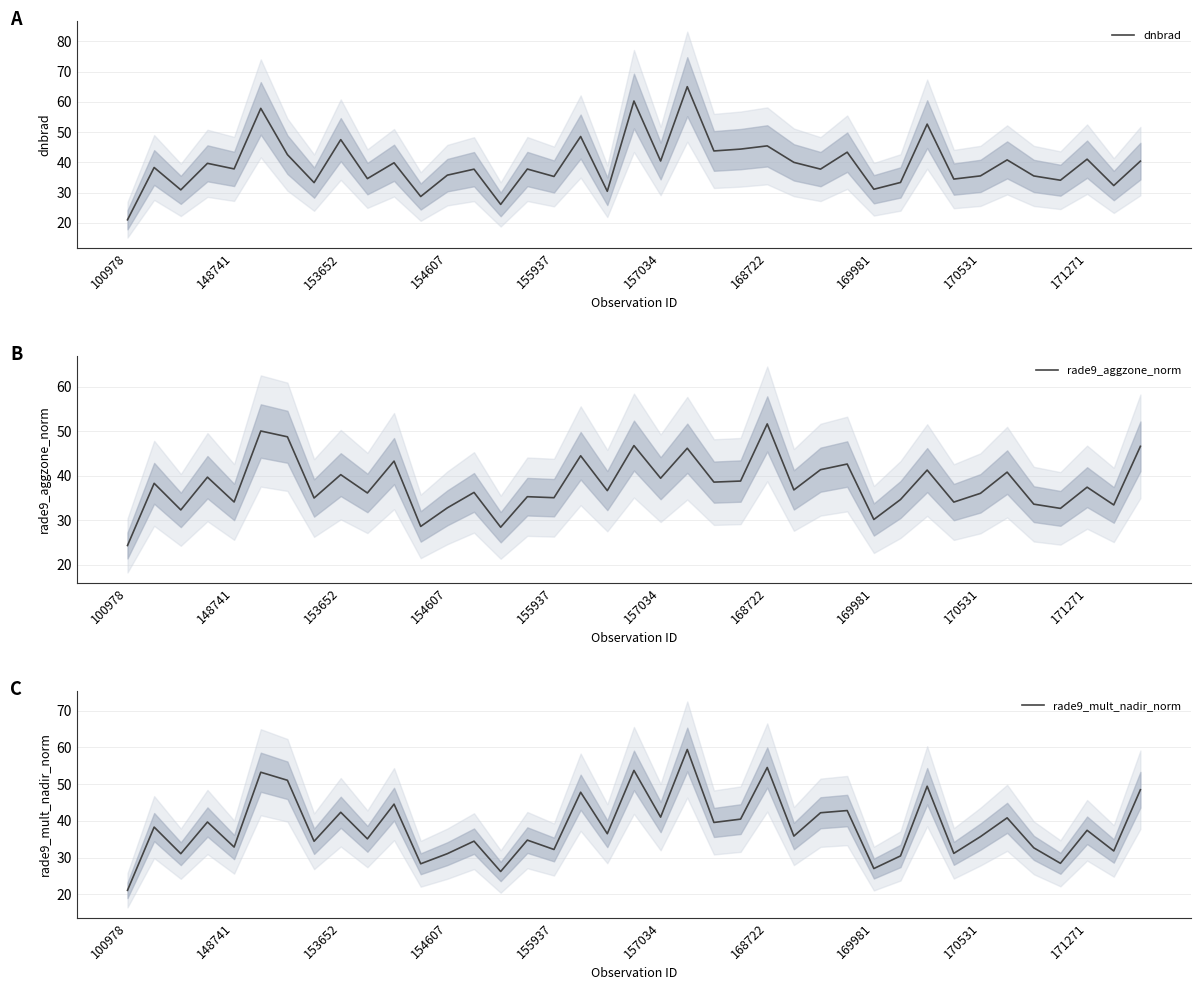

What is the maximum value for rade9_mult_nadir_norm?

59.4